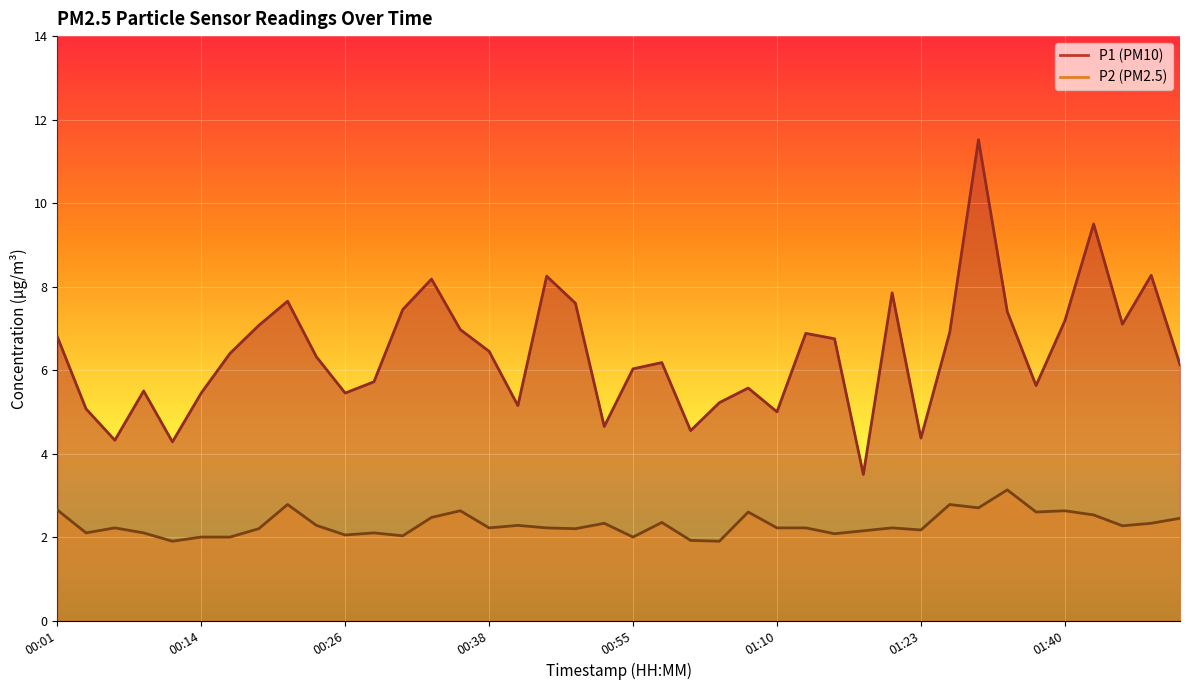

Where is the first local maximum for P2?

00:06